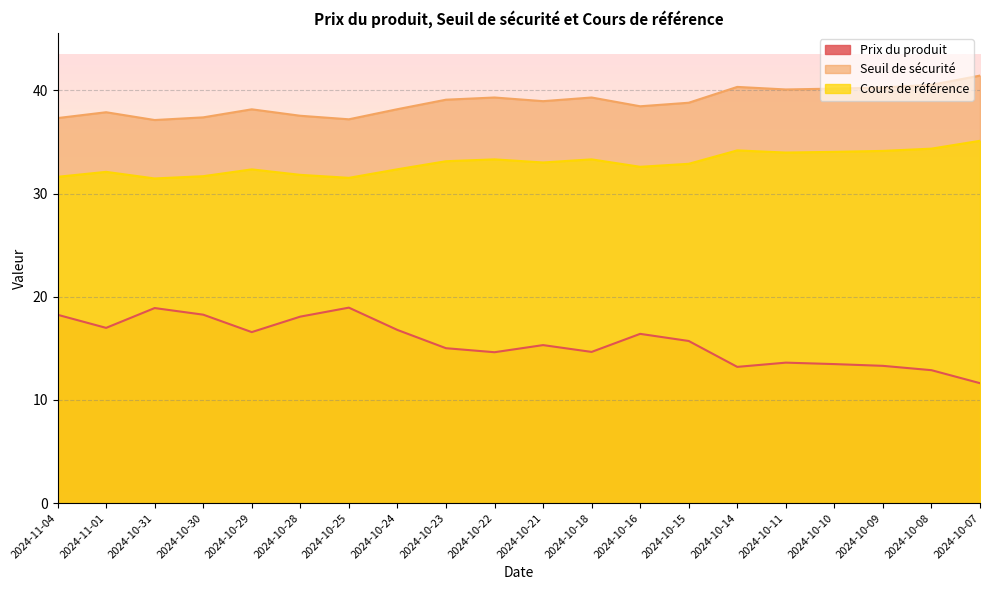

What is the minimum value shown in the chart?

11.6